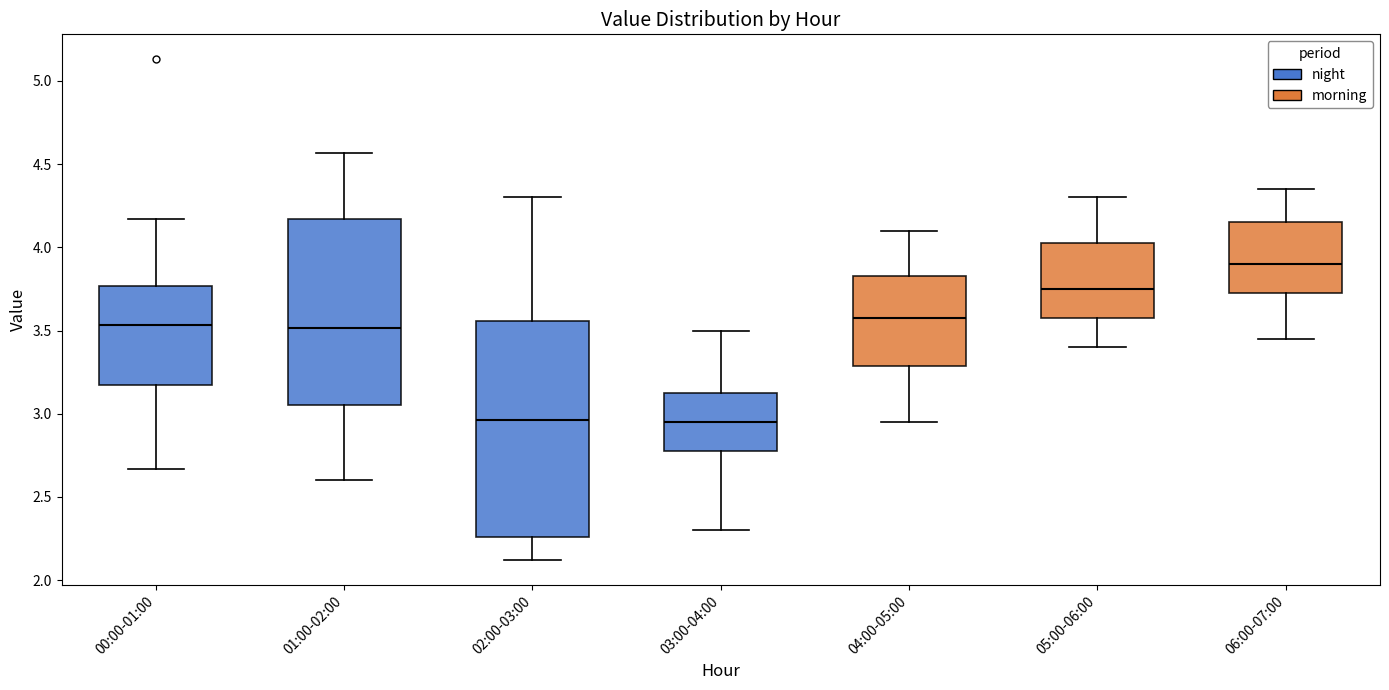

Reading left to right, transcribe this box plot: for each box, give where its median line is, the range the box spans, and where its two whiskers end, as read against the y-axis. The values are not printed on the chart, so give them approximately, as read against the axis.

00:00-01:00: median 3.55, box 3.20 to 3.75, whiskers 2.65 to 4.15
01:00-02:00: median 3.50, box 3.05 to 4.15, whiskers 2.60 to 4.55
02:00-03:00: median 2.95, box 2.25 to 3.55, whiskers 2.10 to 4.30
03:00-04:00: median 2.95, box 2.80 to 3.15, whiskers 2.30 to 3.50
04:00-05:00: median 3.60, box 3.30 to 3.85, whiskers 2.95 to 4.10
05:00-06:00: median 3.75, box 3.60 to 4.05, whiskers 3.40 to 4.30
06:00-07:00: median 3.90, box 3.75 to 4.15, whiskers 3.45 to 4.35